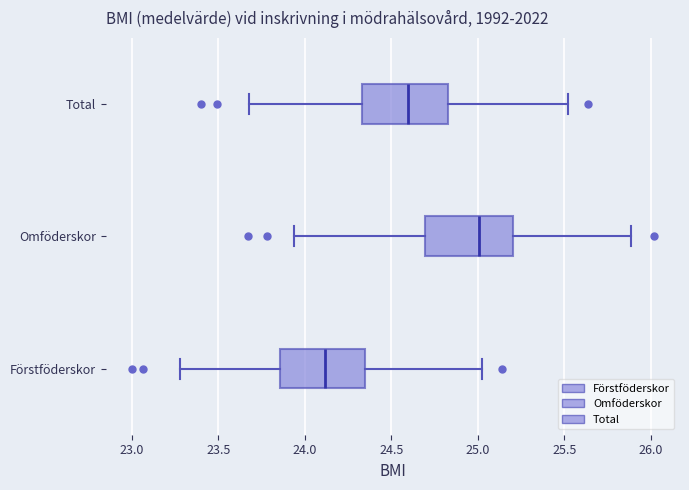

Which box's median line is the furthest to the right?

Omföderskor